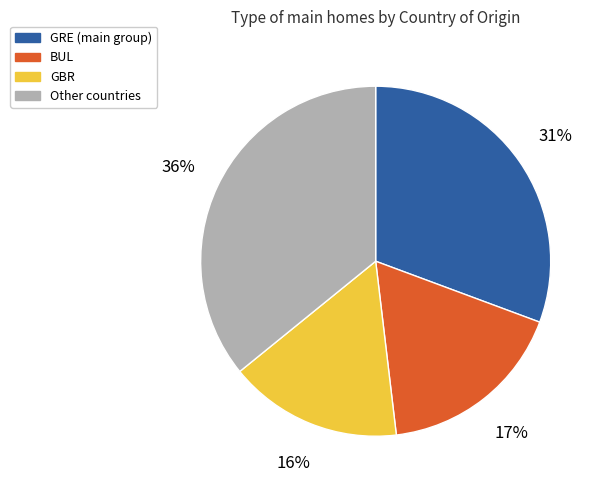

Is there any slice that represents more than half of the pie?

No